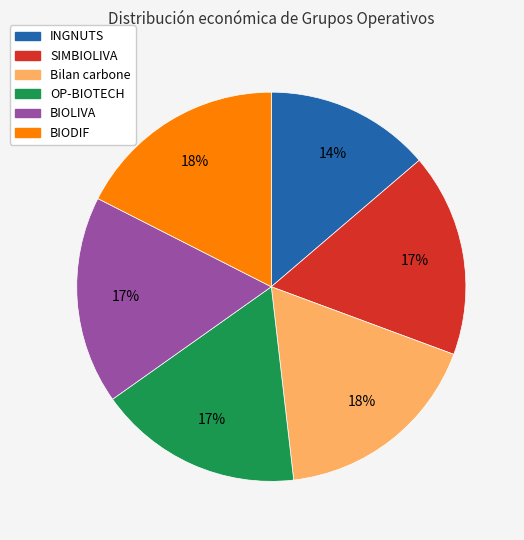

What is the ratio of the value at INGNUTS to the value at OP-BIOTECH?

0.8